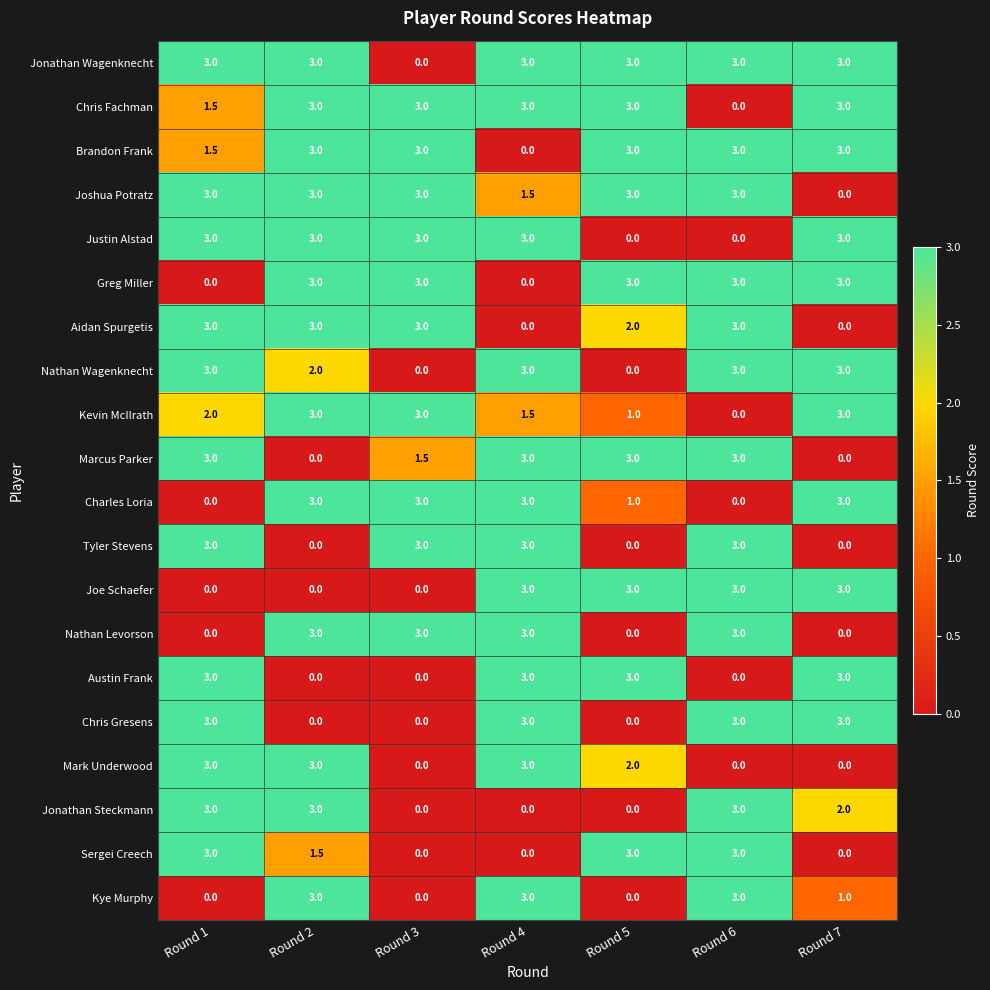

How many Sergei Creech values are between 0 and 3?

7